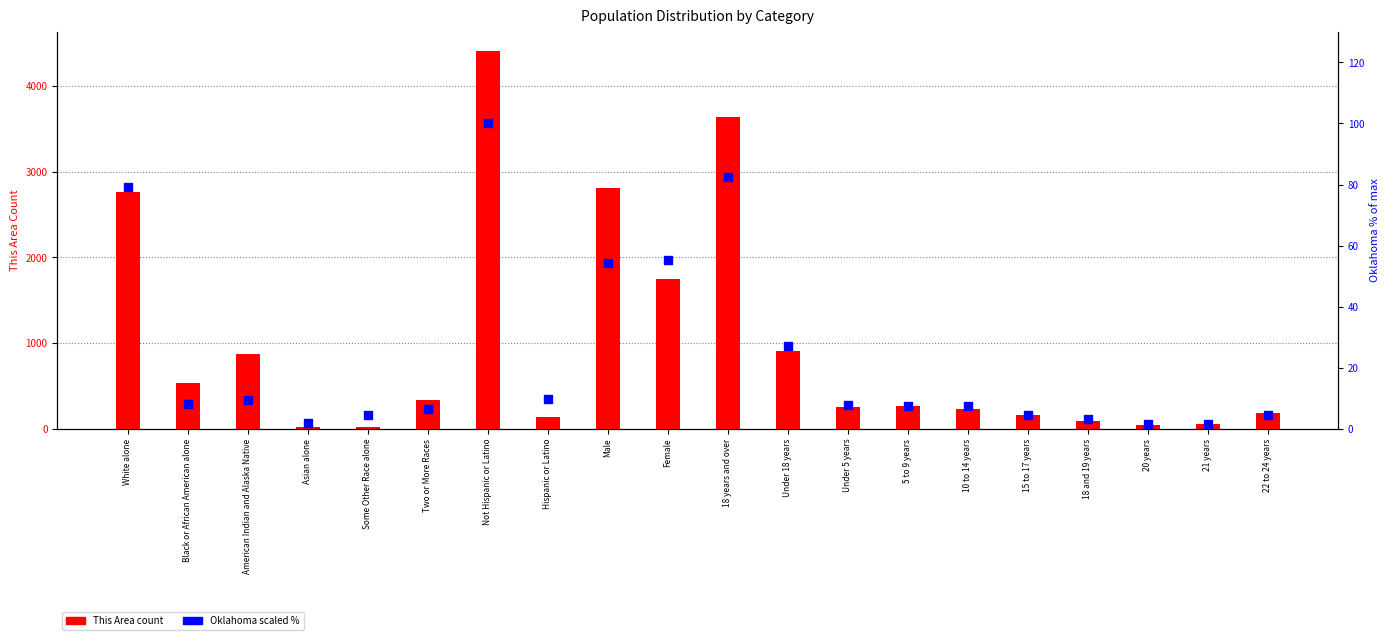

What is the total value across all series at 10 to 14 years?

243.4